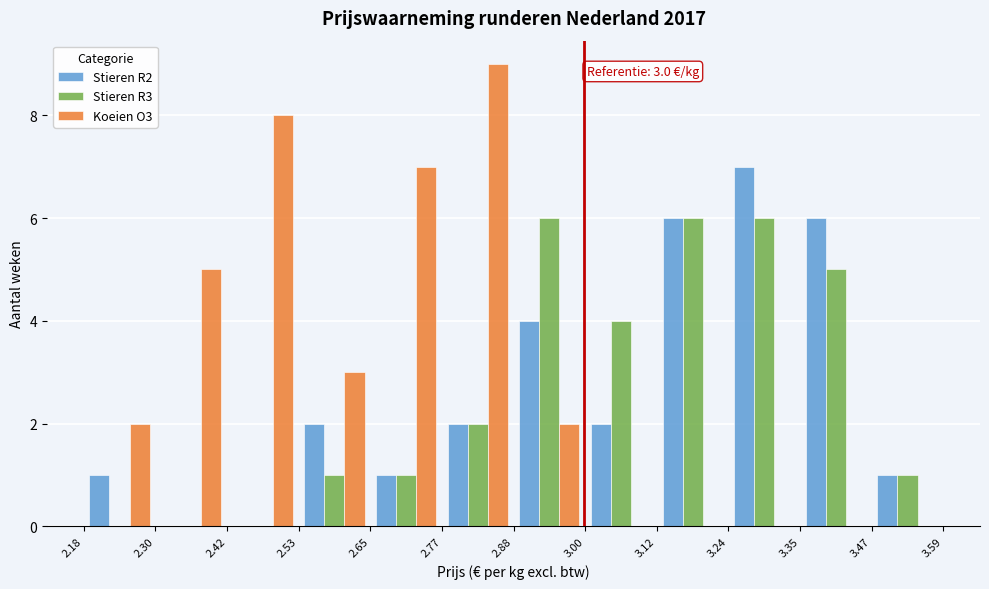

In the Stieren R2 series, which range on the x-axis has the tallest bar?

3.24 to 3.35